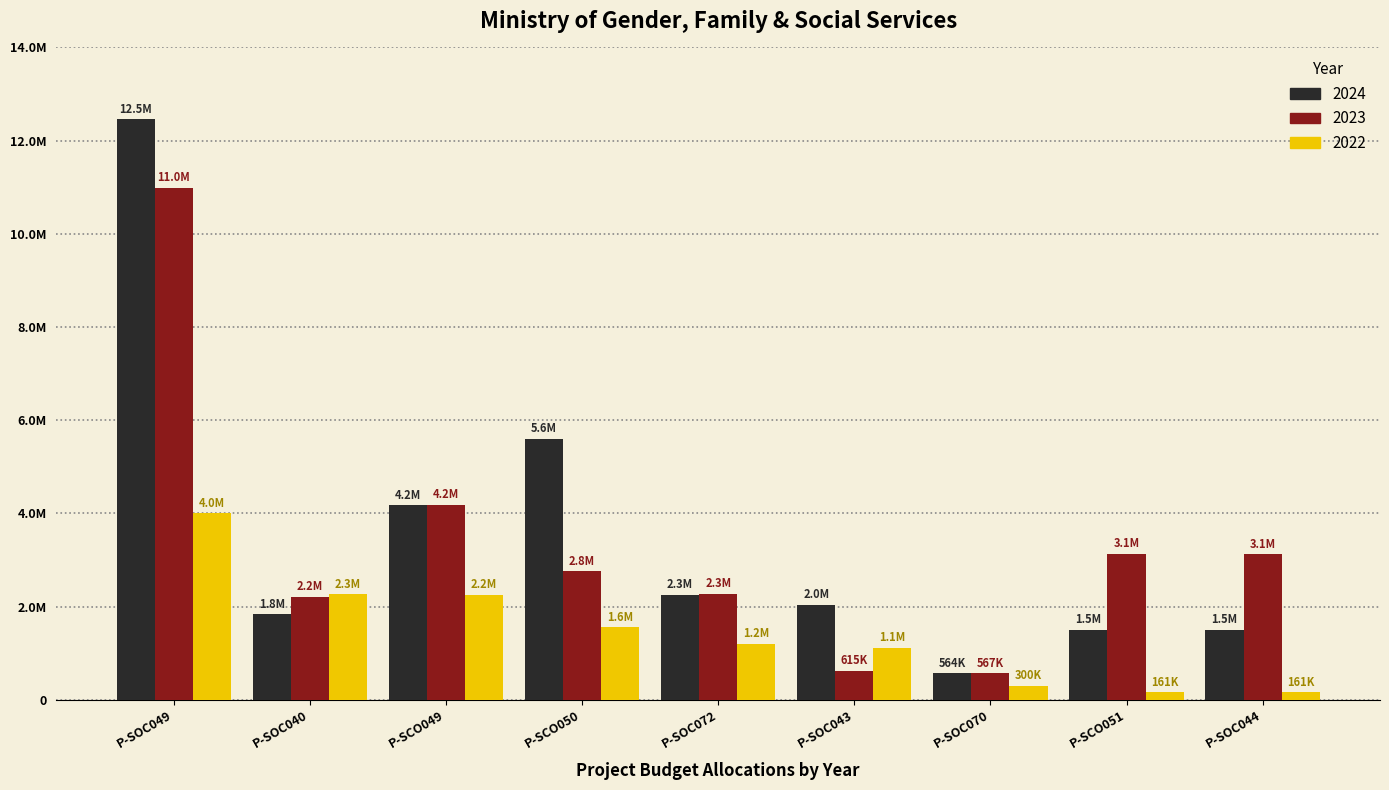

What is the value of the 2023 bar at the 3rd from the left?

4186982